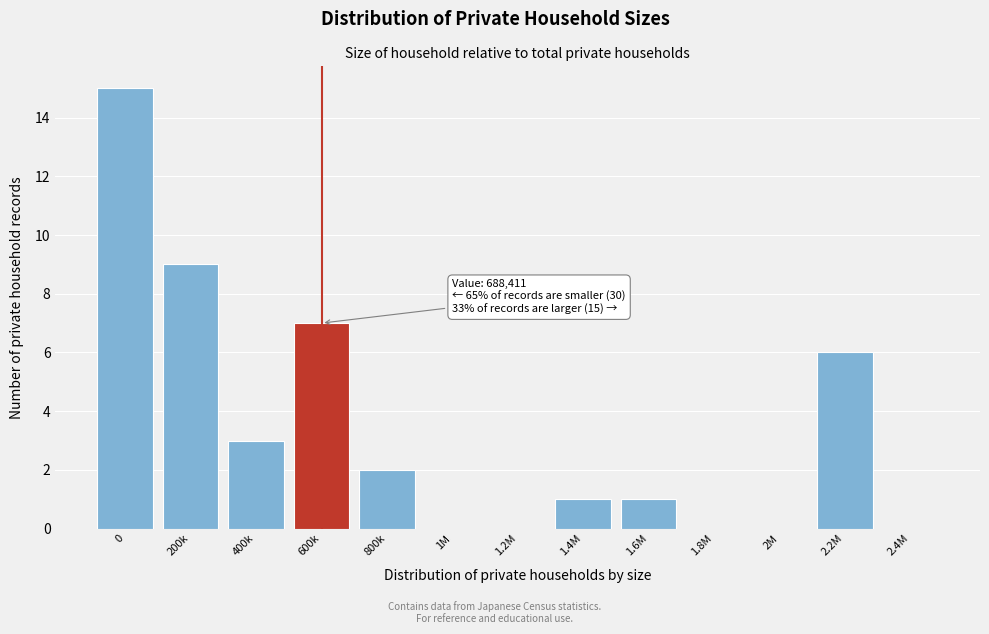

Reading left to right, list all the values displayed in this chart.

0=15	200k=9	400k=3	600k=7	800k=2	1M=0	1.2M=0	1.4M=1	1.6M=1	1.8M=0	2M=0	2.2M=6	2.4M=0